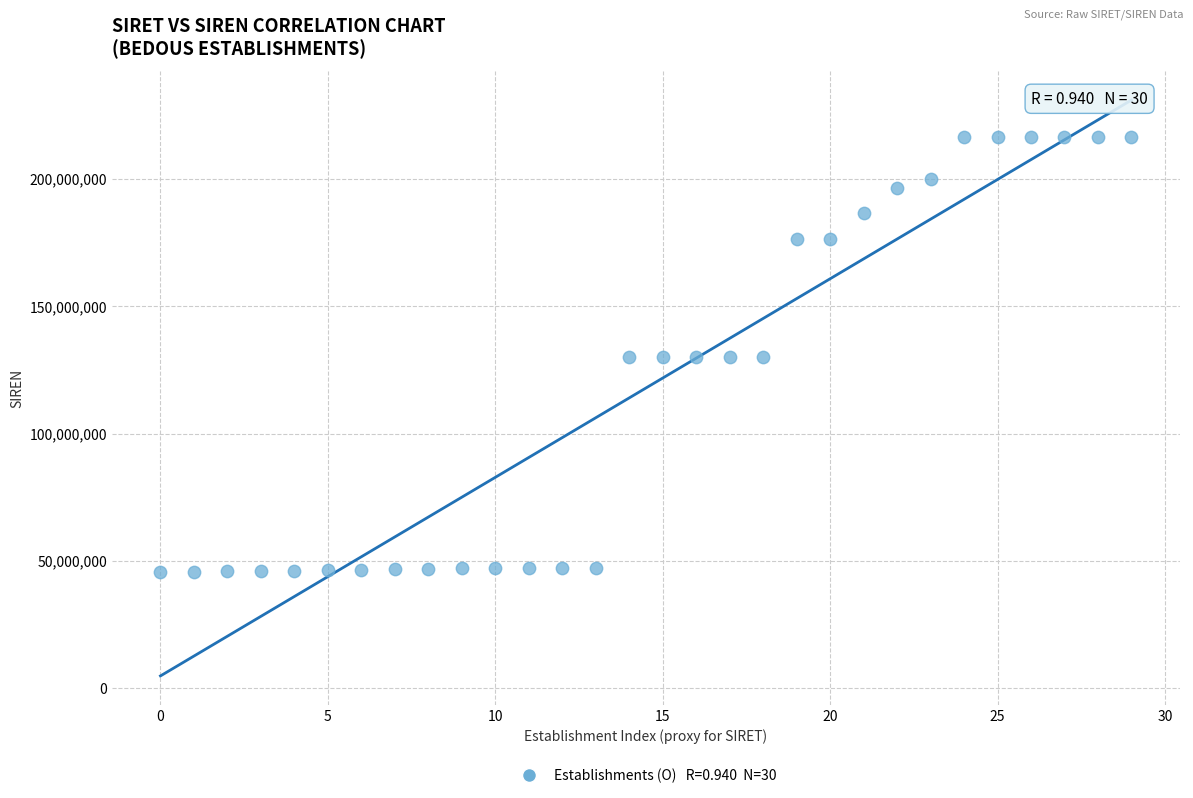

What is the range of Y values (max minus min)?

170830504